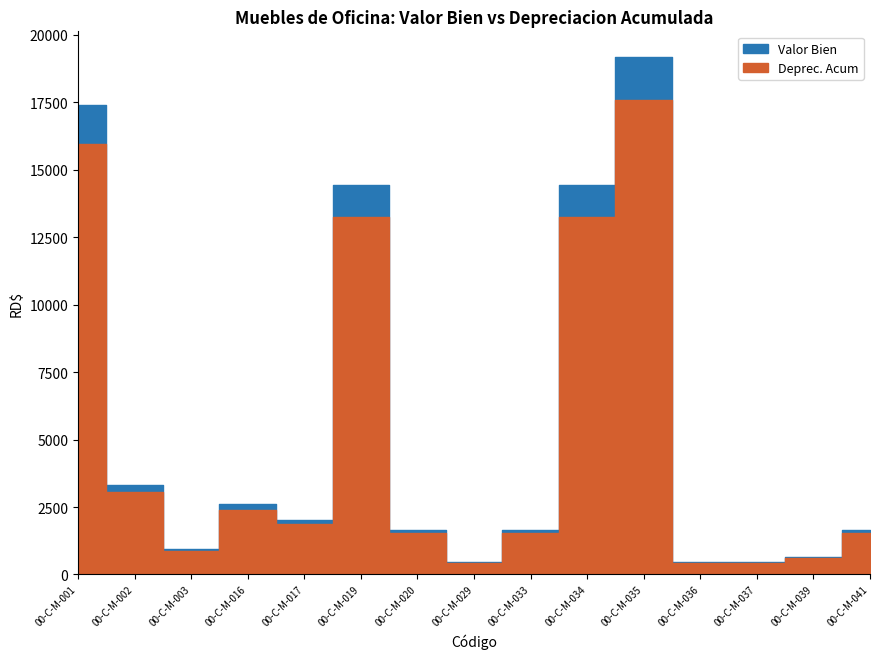

True or false: Valor Bien and Deprec. Acum intersect in this chart.

False